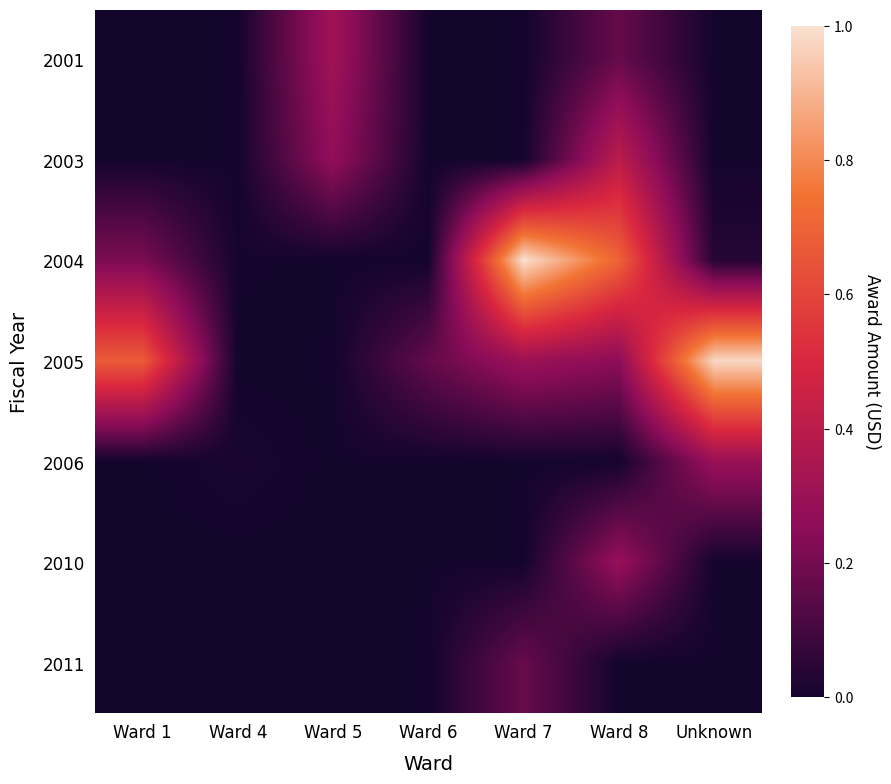

Reading left to right, transcribe all the data shown in this chart.

2001: Ward 1=0.0	Ward 4=0.0	Ward 5=0.3	Ward 6=0.0	Ward 7=0.0	Ward 8=0.2	Unknown=0.0
2003: Ward 1=0.0	Ward 4=0.0	Ward 5=0.3	Ward 6=0.0	Ward 7=0.0	Ward 8=0.4	Unknown=0.0
2004: Ward 1=0.2	Ward 4=0.0	Ward 5=0.0	Ward 6=0.0	Ward 7=1.0	Ward 8=0.7	Unknown=0.0
2005: Ward 1=0.7	Ward 4=0.0	Ward 5=0.0	Ward 6=0.2	Ward 7=0.3	Ward 8=0.3	Unknown=1.0
2006: Ward 1=0.0	Ward 4=0.0	Ward 5=0.0	Ward 6=0.0	Ward 7=0.0	Ward 8=0.0	Unknown=0.3
2010: Ward 1=0.0	Ward 4=0.0	Ward 5=0.0	Ward 6=0.0	Ward 7=0.0	Ward 8=0.3	Unknown=0.0
2011: Ward 1=0.0	Ward 4=0.0	Ward 5=0.0	Ward 6=0.0	Ward 7=0.2	Ward 8=0.0	Unknown=0.0